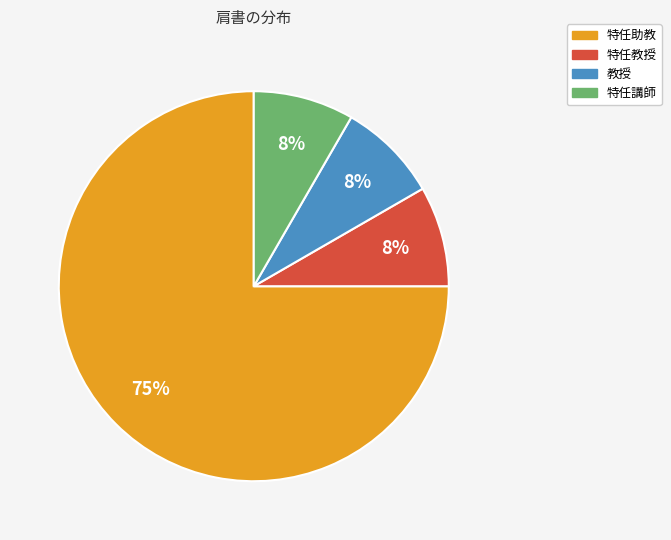

Between 教授 and 特任助教, which is larger?

特任助教